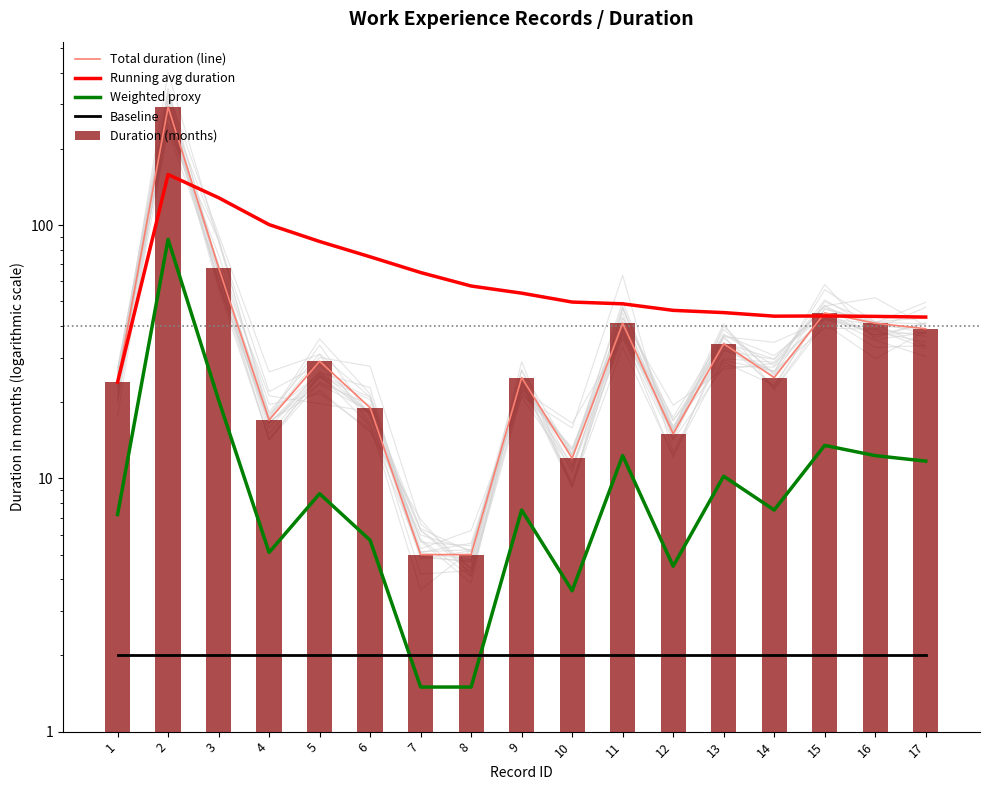

What is the total value across all series at 9?

113.4